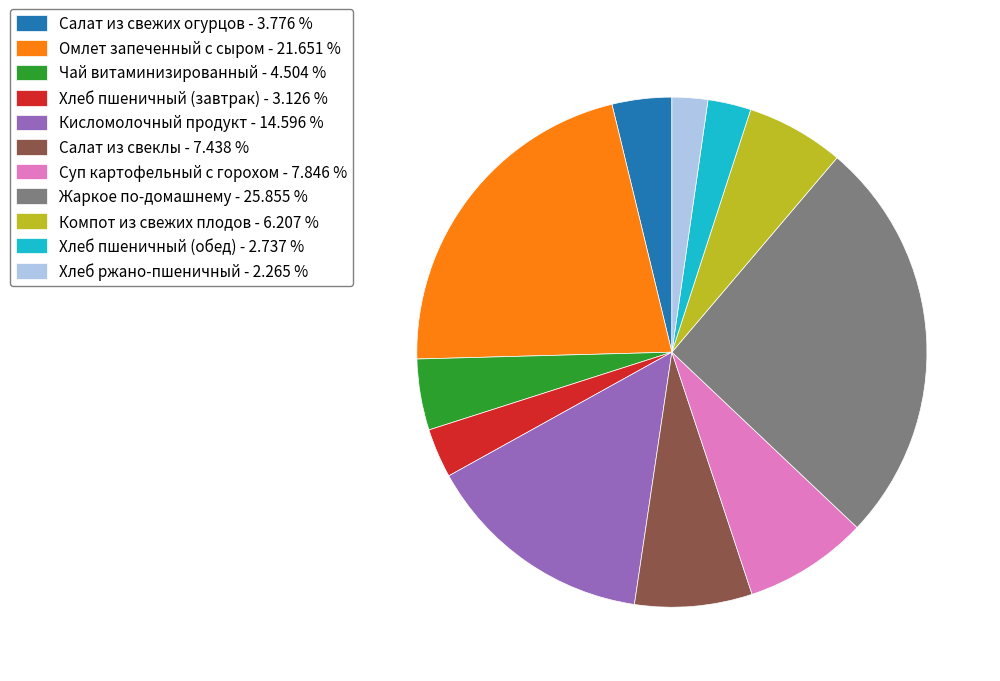

Do Суп картофельный с горохом - 7.846 % and Чай витаминизированный - 4.504 % together represent more than half of the pie?

No